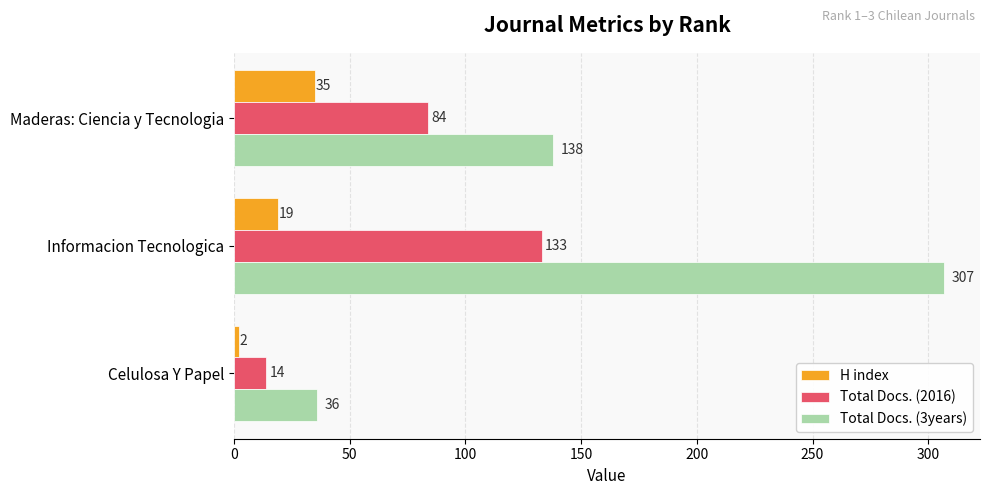

Is it true that Total Docs. (3years) equals 36 at Celulosa Y Papel?

True